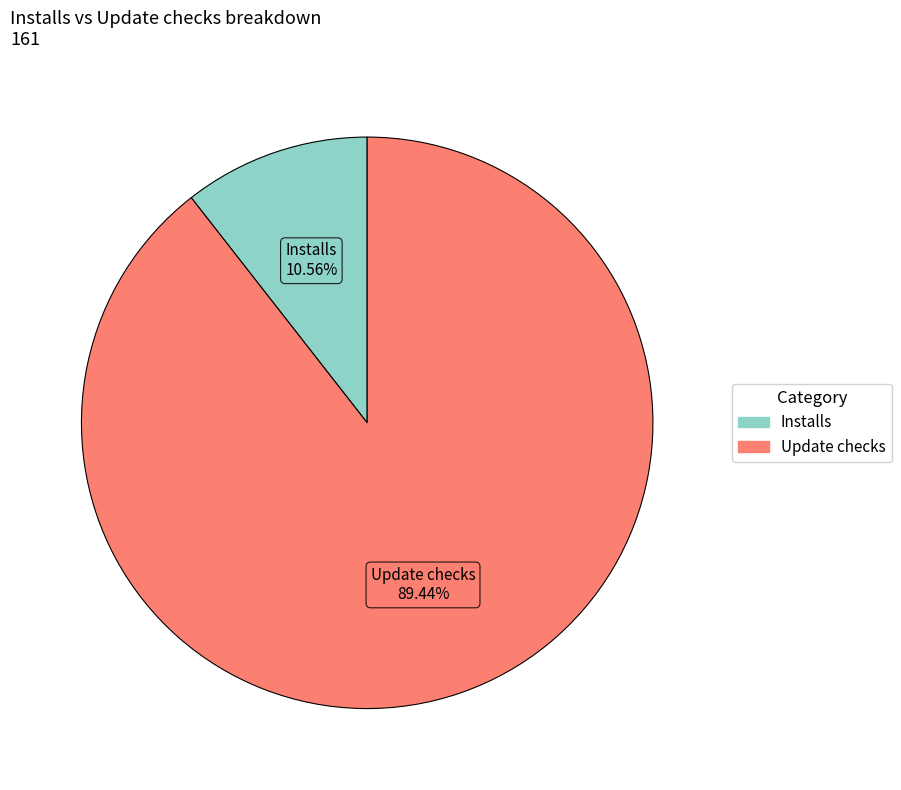

Does any single category account for the majority?

Yes